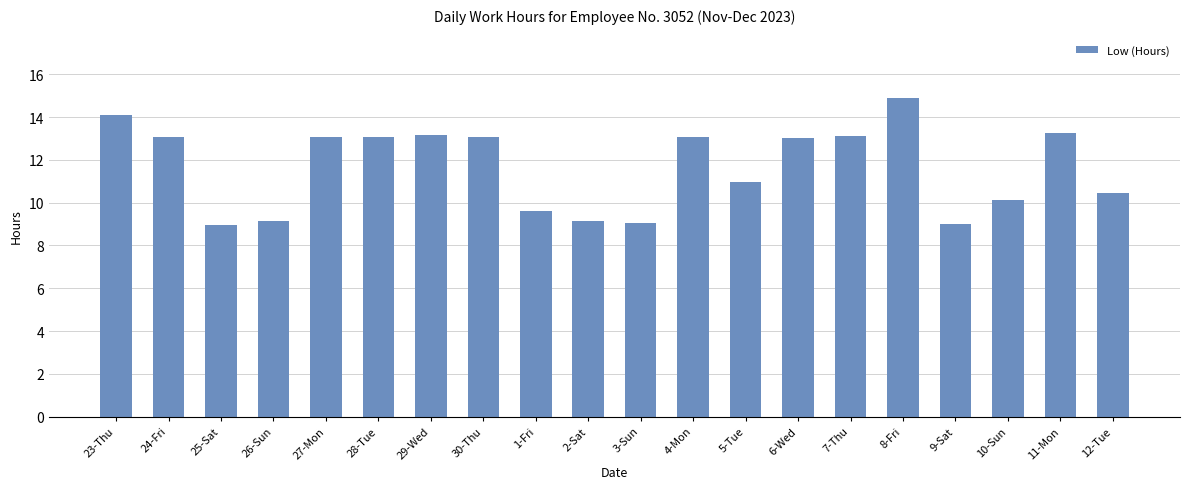

What is the minimum value shown in the chart?

9.0